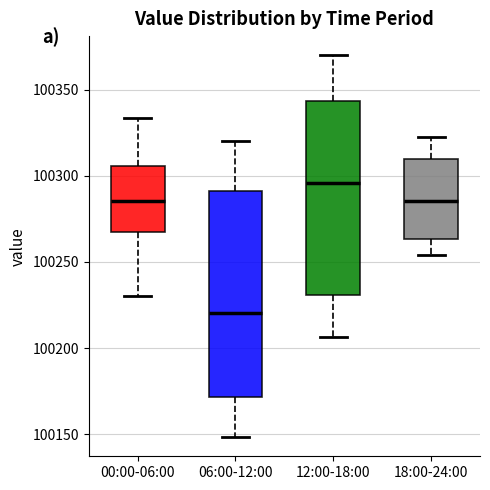

Which box's median line is the lowest?

06:00-12:00